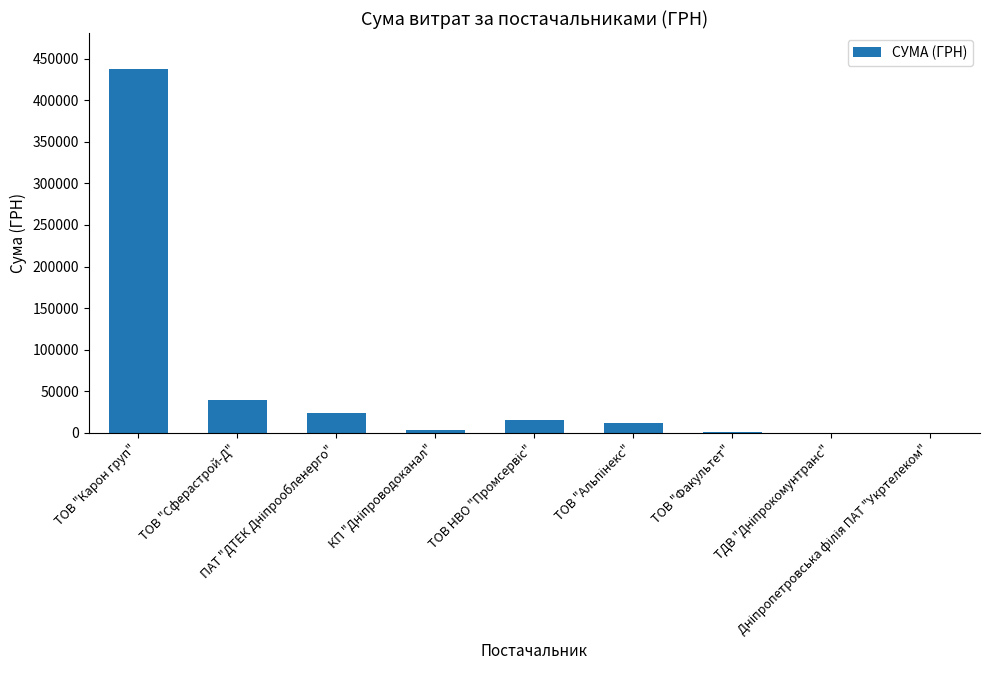

What is the sum of all values?

533494.8